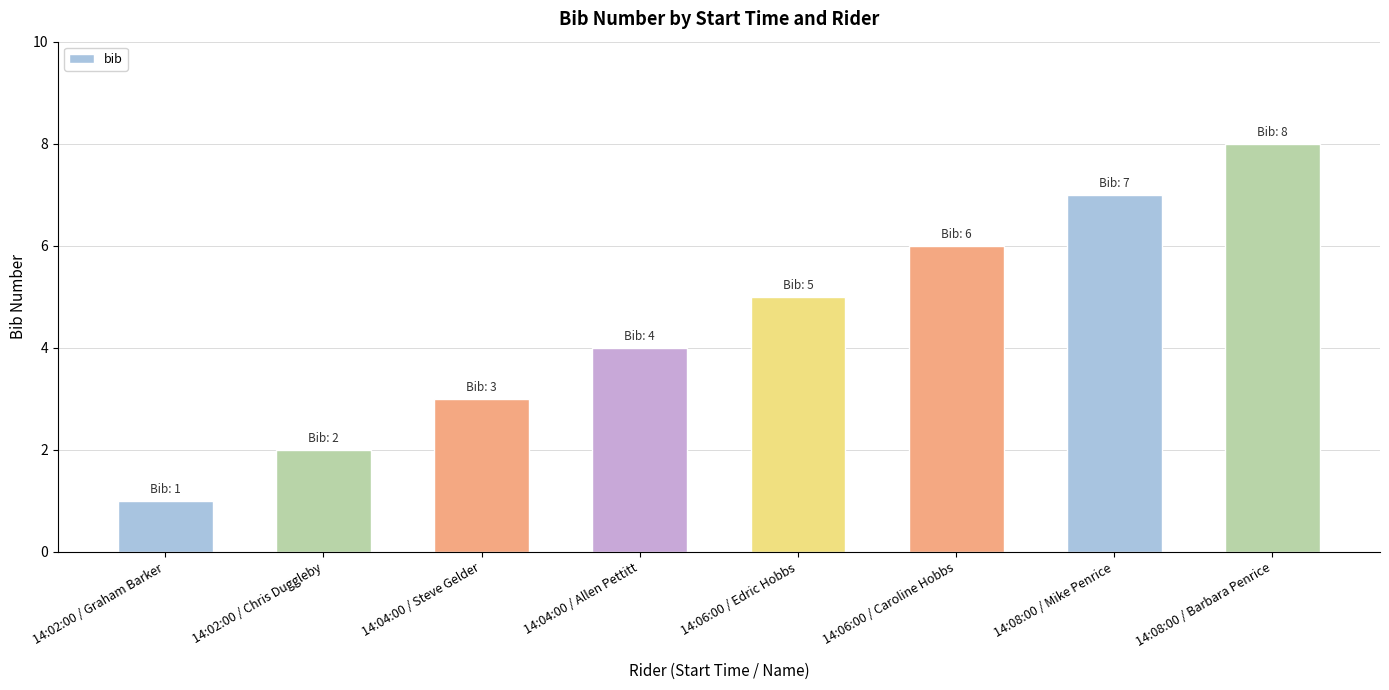

The chart shows a value of 1 at 14:02:00 / Chris Duggleby. True or false?

False